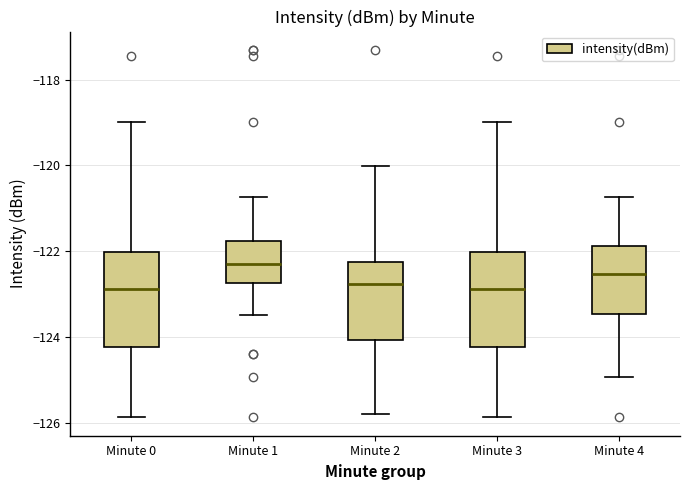

Where is the upper edge of the box for Minute 1 on the y-axis? The values are not printed on the chart, so give them approximately, as read against the axis.

-121.8